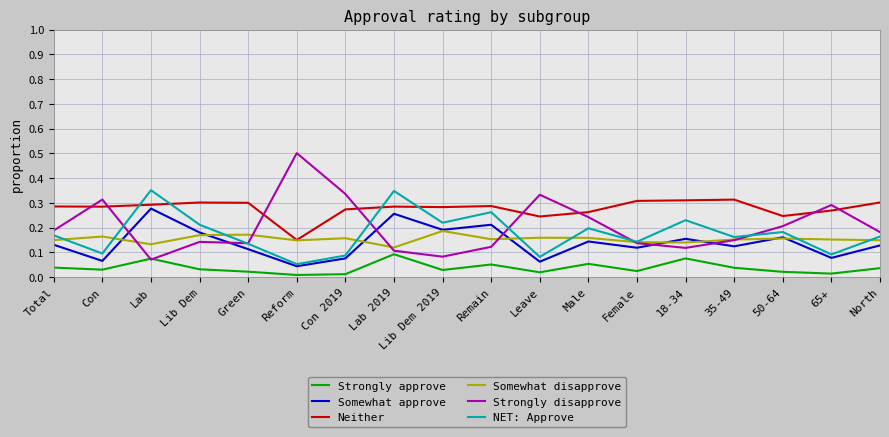

How many series are shown in this chart?

6